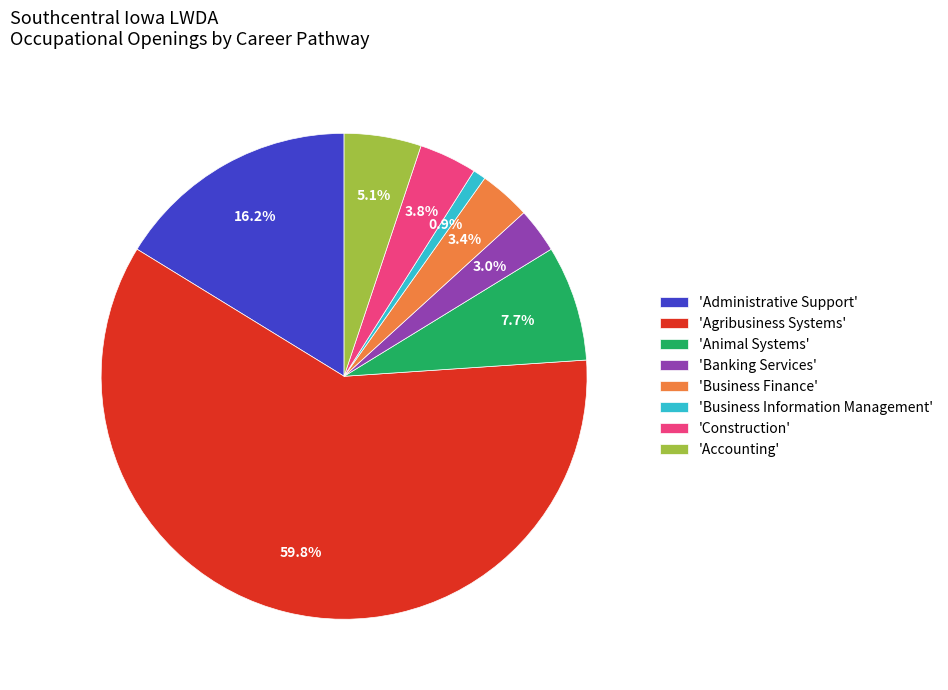

Which category has the biggest portion of the pie?

'Agribusiness Systems'